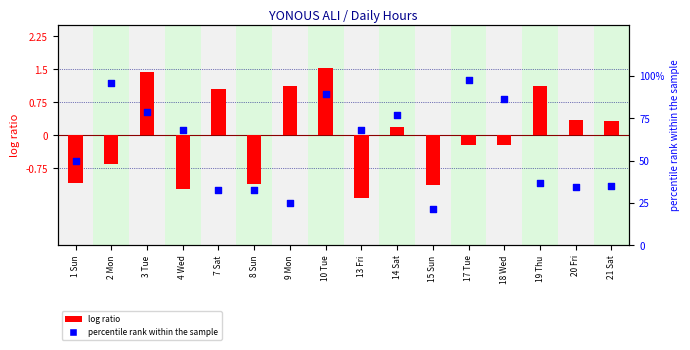

Is the value of log ratio at 2 Mon greater than the value of percentile rank within the sample at 1 Sun?

No